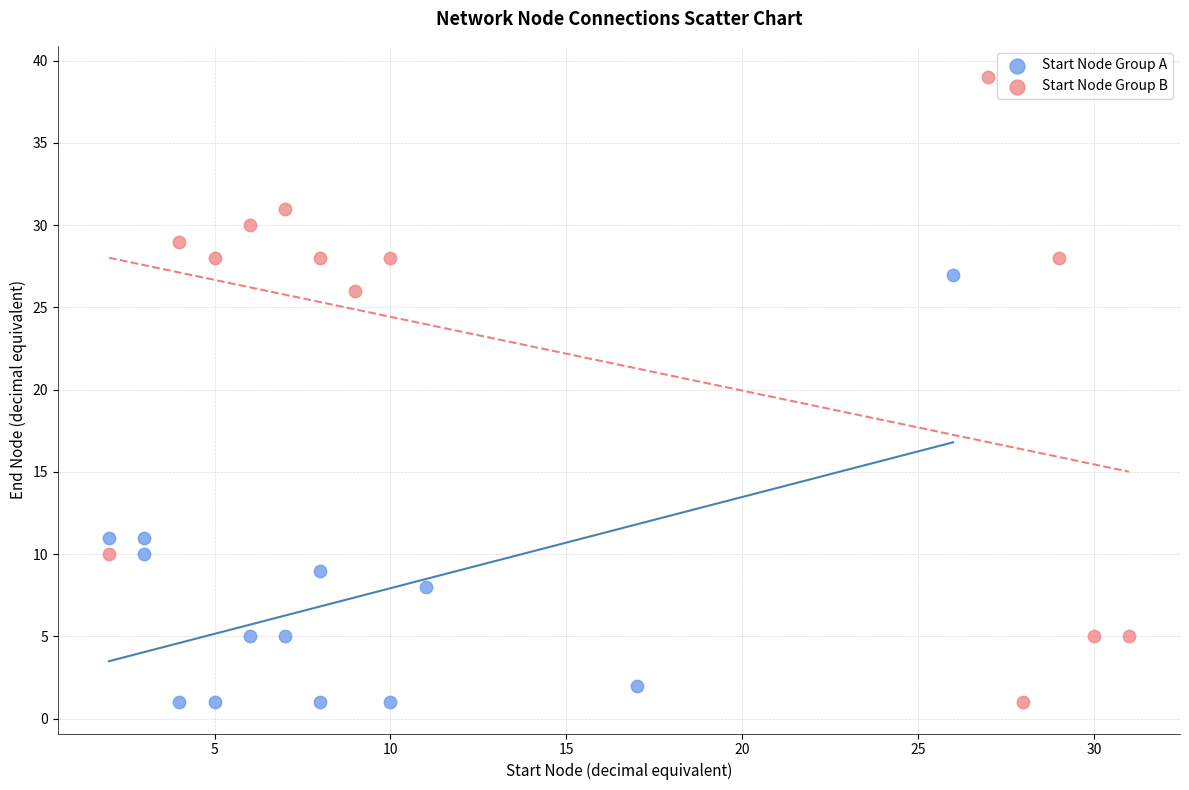

What are all the series names shown in the legend?

Start Node Group A, Start Node Group B